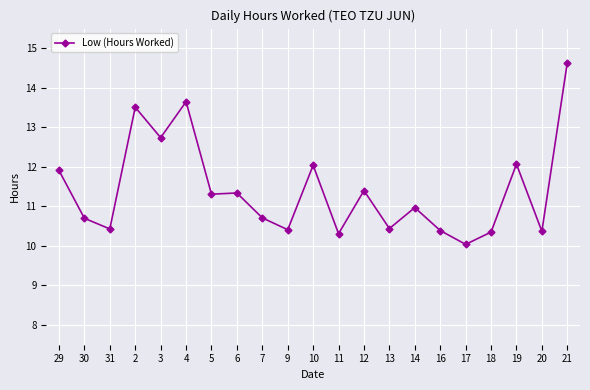

Which label corresponds to the smallest value in the chart?

17